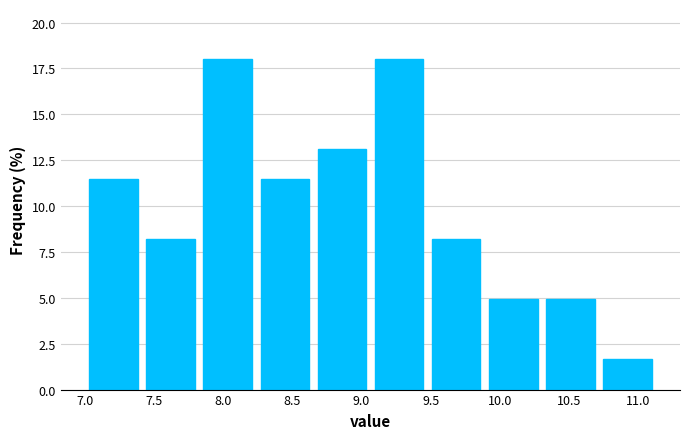

Reading left to right, transcribe this chart: for each bar, give the range it covers on the x-axis and its height. Neither the bar edges nor the heights are printed on the chart, so give them approximately, as read against the axes.

7.00 to 7.40: 11.5
7.40 to 7.85: 8.0
7.85 to 8.25: 18.0
8.25 to 8.65: 11.5
8.65 to 9.05: 13.0
9.05 to 9.50: 18.0
9.50 to 9.90: 8.0
9.90 to 10.30: 5.0
10.30 to 10.70: 5.0
10.70 to 11.15: 1.5